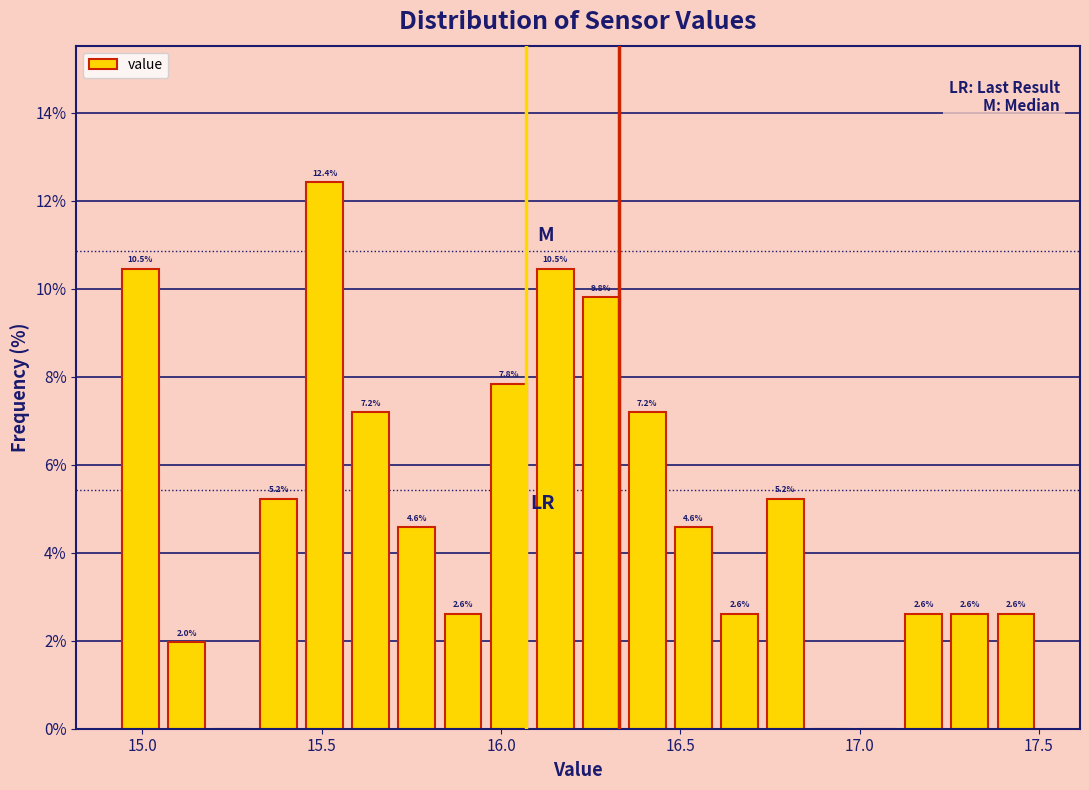

Around what value on the x-axis is the tallest bar? Give the approximate position of its centre, as read against the axis.

15.50